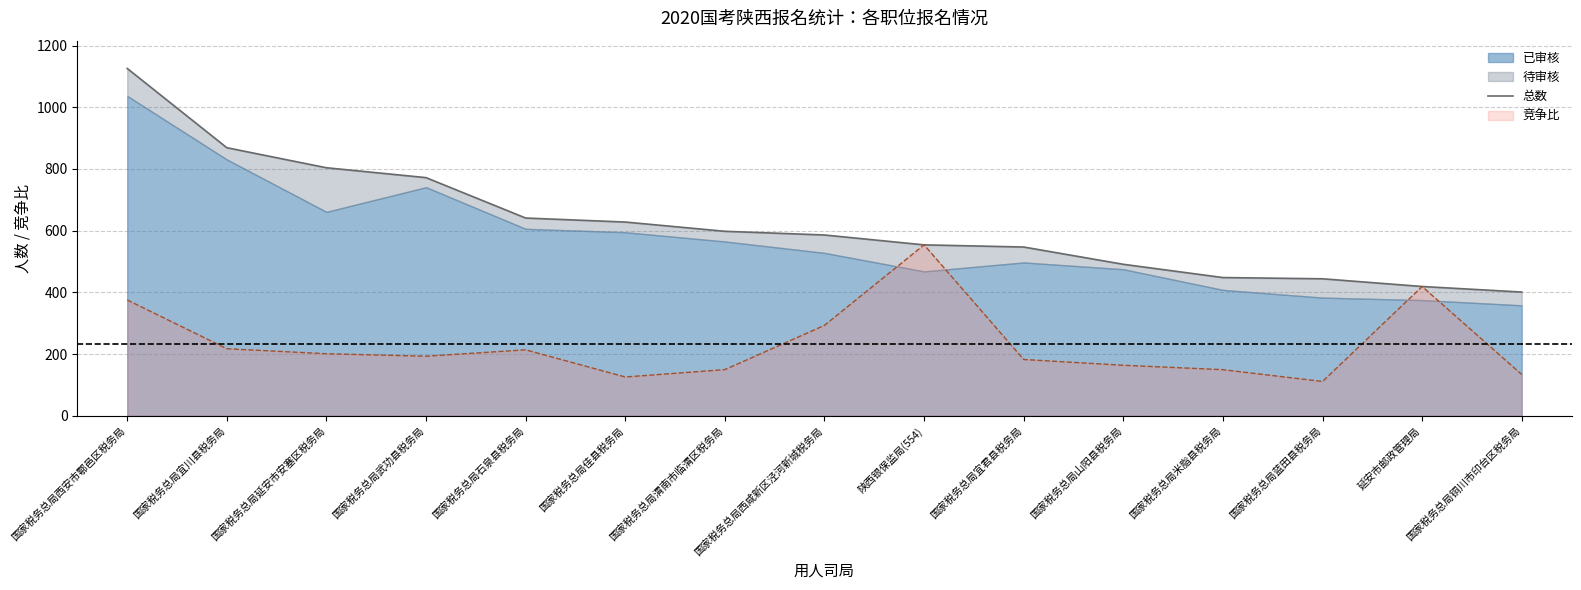

List the labels in order of value, smallest first.

国家税务总局铜川市印台区税务局, 延安市邮政管理局, 国家税务总局蓝田县税务局, 国家税务总局米脂县税务局, 国家税务总局山阳县税务局, 国家税务总局宜君县税务局, 陕西银保监局(554), 国家税务总局西咸新区泾河新城税务局, 国家税务总局渭南市临渭区税务局, 国家税务总局佳县税务局, 国家税务总局石泉县税务局, 国家税务总局武功县税务局, 国家税务总局延安市安塞区税务局, 国家税务总局宜川县税务局, 国家税务总局西安市鄠邑区税务局